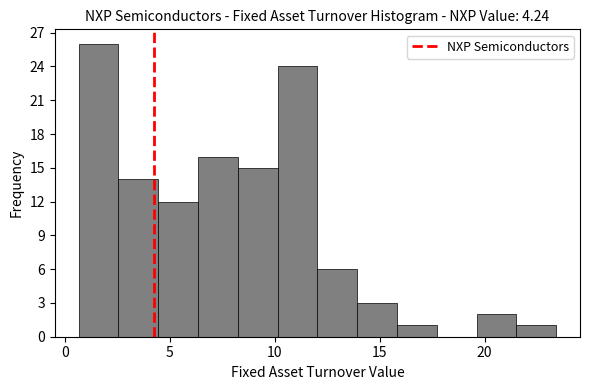

Around what value on the x-axis is the tallest bar? Give the approximate position of its centre, as read against the axis.

1.5